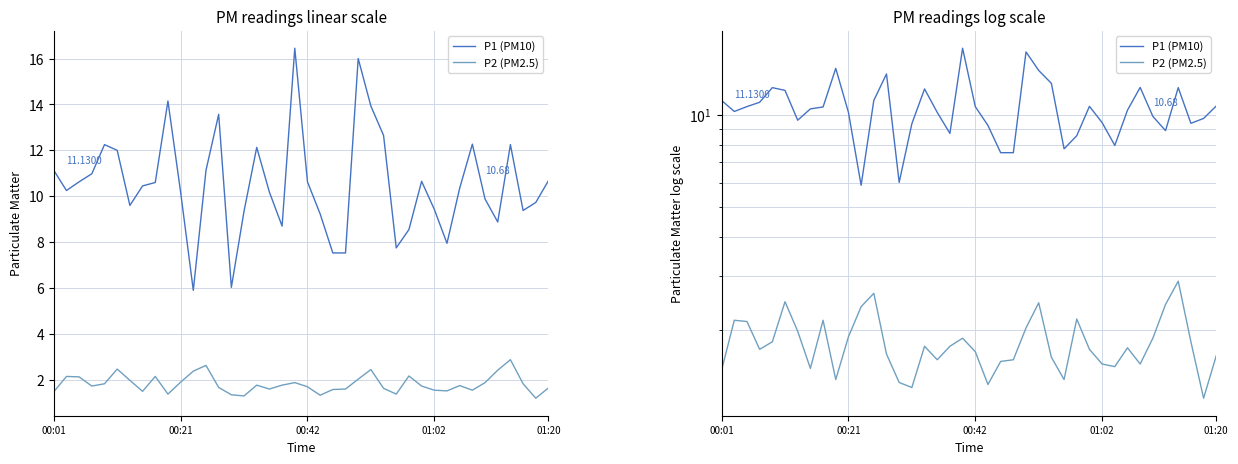

What are all the series names shown in the legend?

P1 (PM10), P2 (PM2.5)